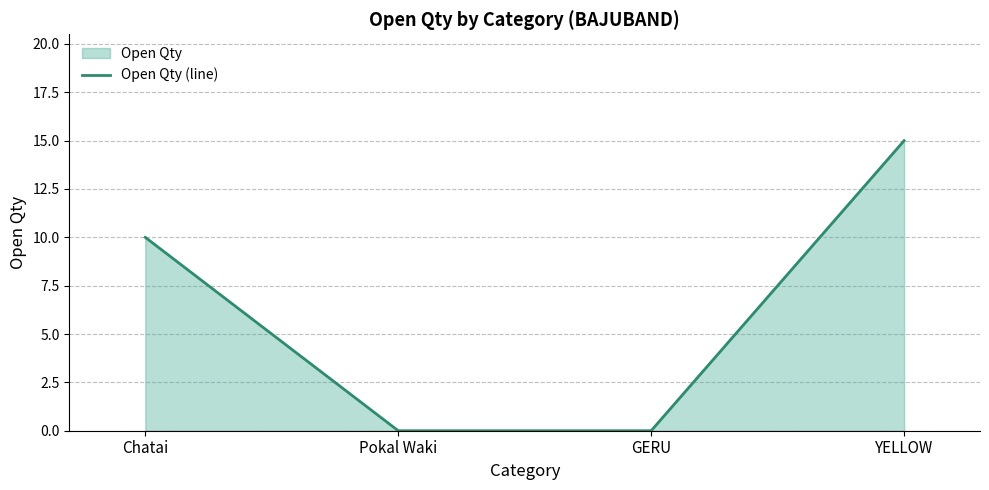

True or false: the data shows 5 at GERU.

False